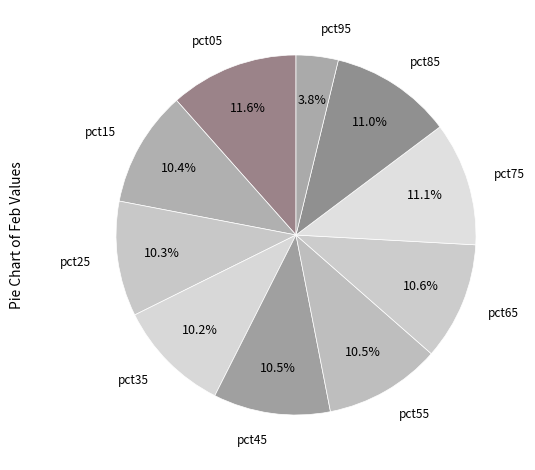

Rank the categories by value from lowest to highest.

pct95, pct35, pct25, pct15, pct55, pct45, pct65, pct85, pct75, pct05